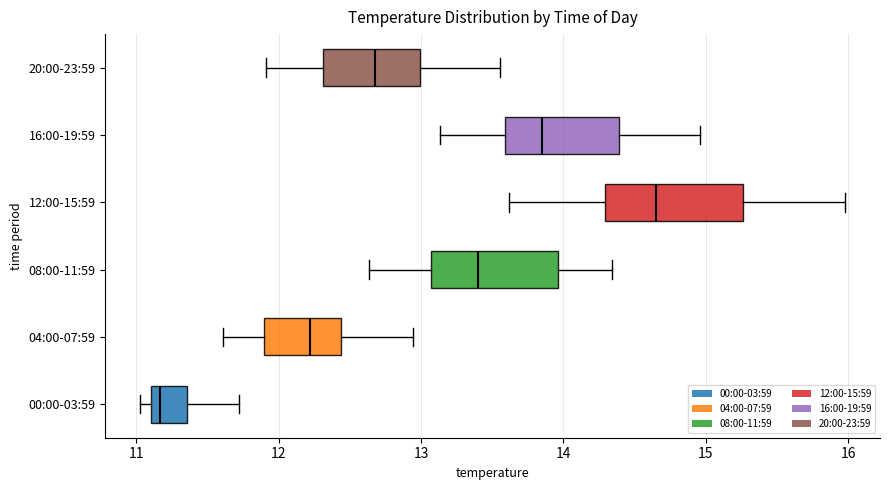

Where does the median line of the box for 04:00-07:59 sit on the x-axis? The values are not printed on the chart, so give them approximately, as read against the axis.

12.2